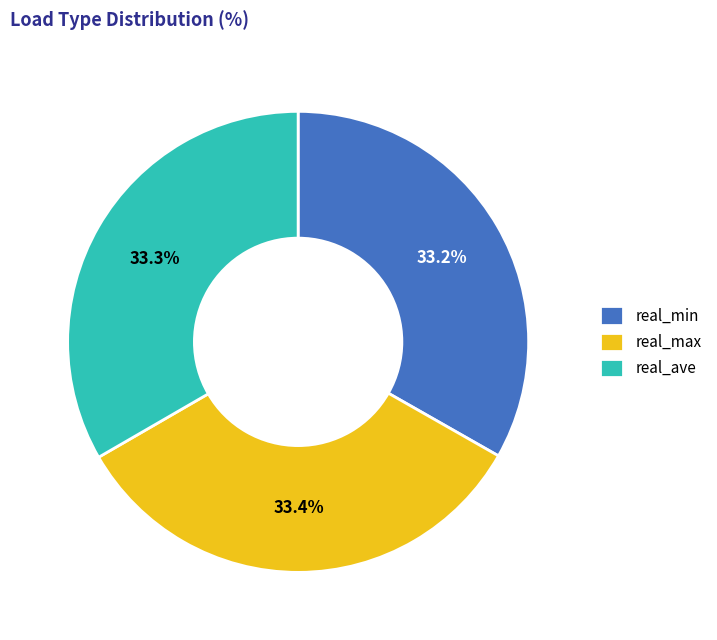

What percentage is NOT represented by real_min?

66.7%